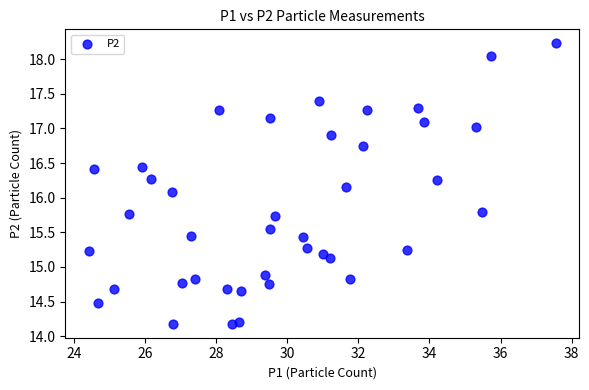

What is the range of X values (max minus min)?

13.1